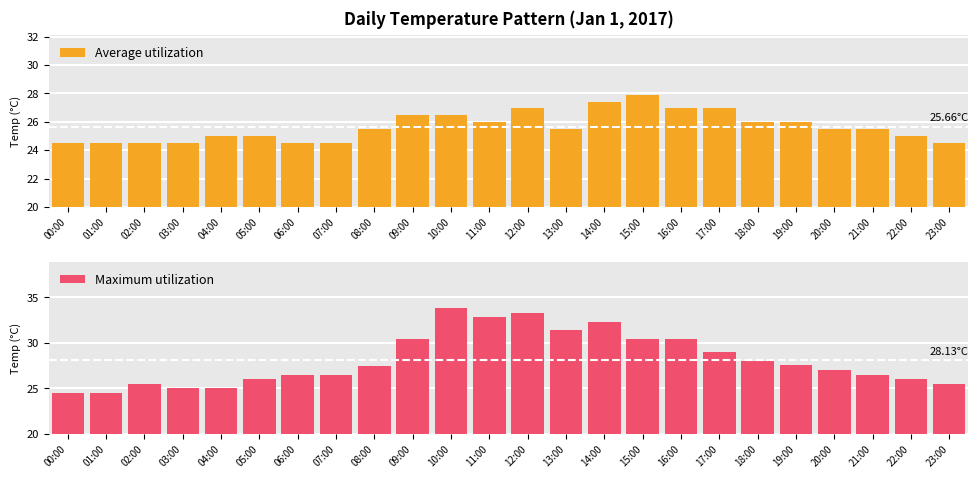

Which category has the highest value across all series?

10:00